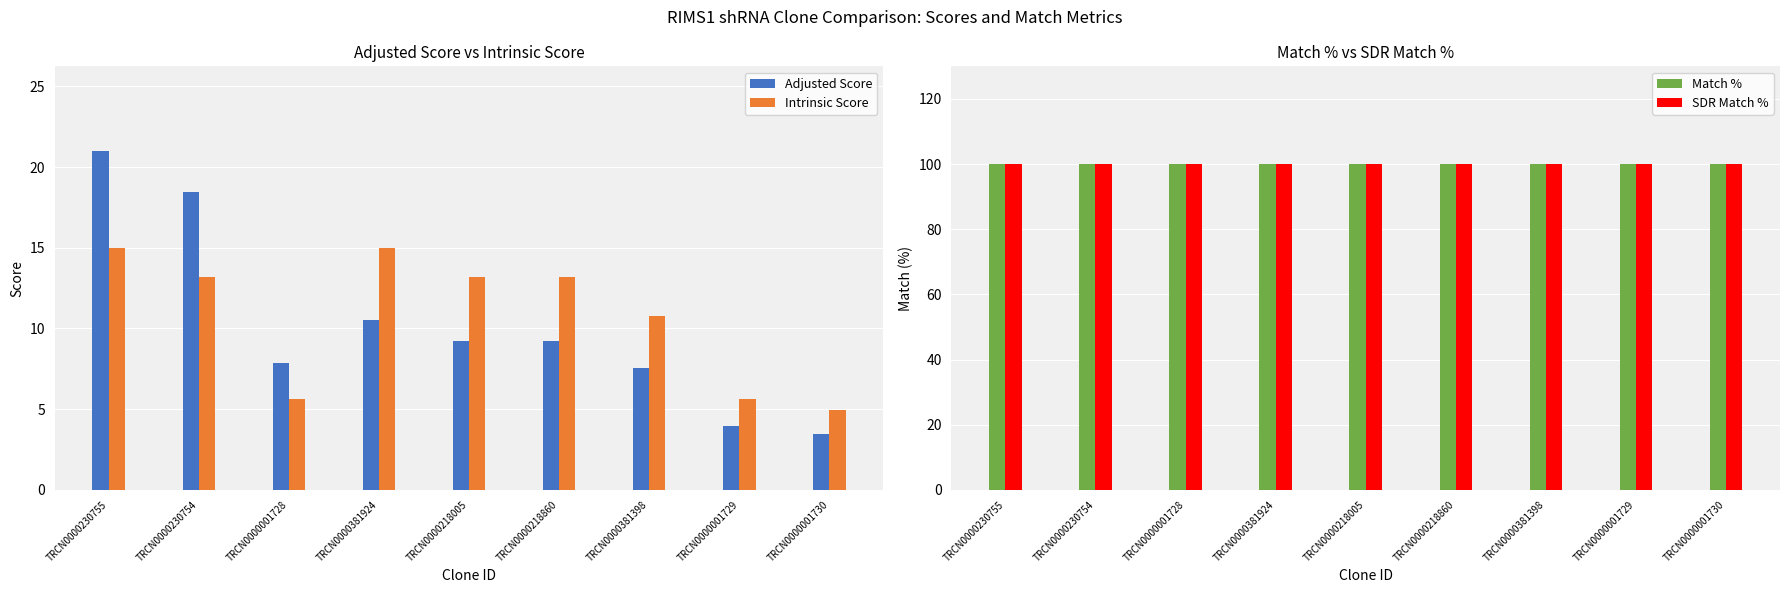

Is the value of Match % at TRCN0000230754 greater than the value of SDR Match % at TRCN0000381924?

No